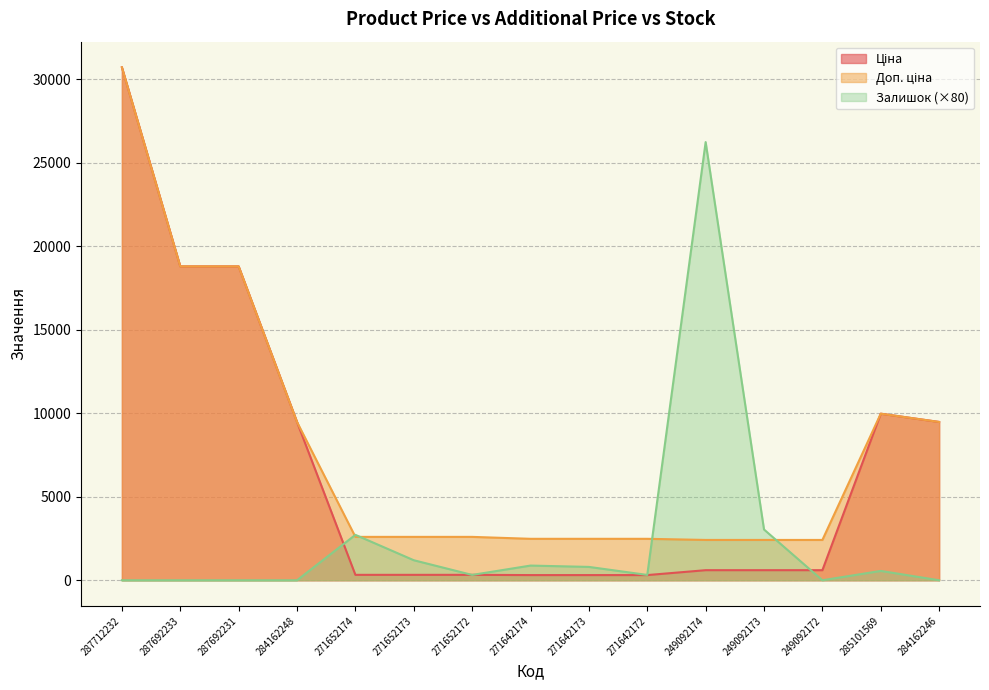

What is the sum of the Залишок values at 271642172 and 271652174?

3040.0